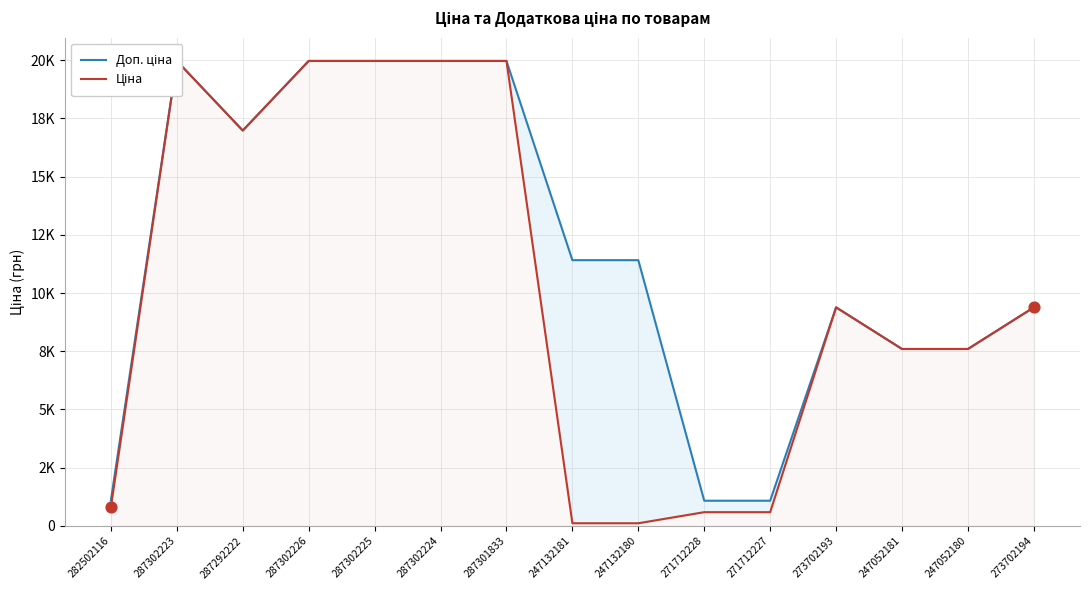

At which category is the sum across all series the highest?

287302223